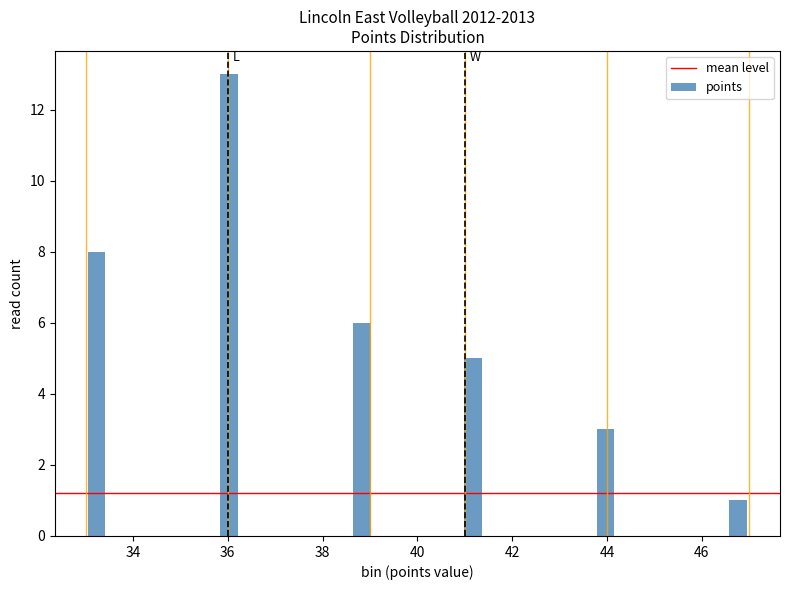

Read against the x-axis, roughly where is the centre of the tallest bar?

36.0